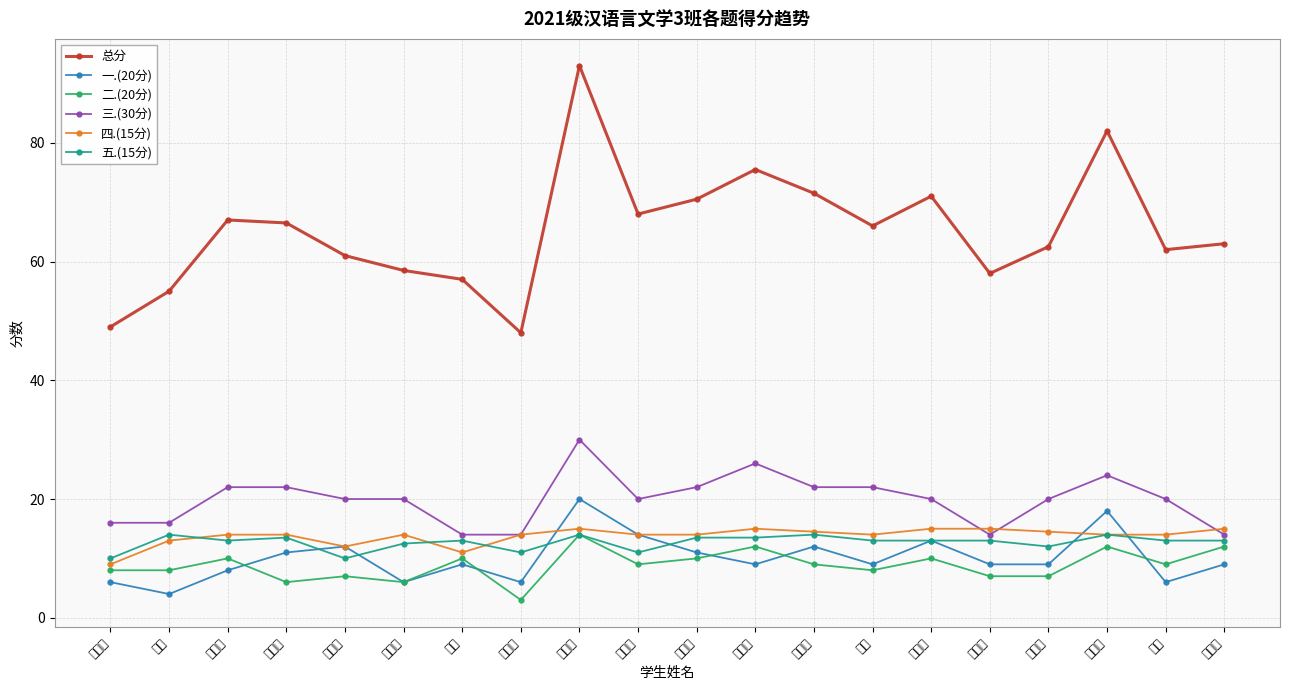

True or false: 三.(30分) has a value of 6.6 at 刘晓彤.

False